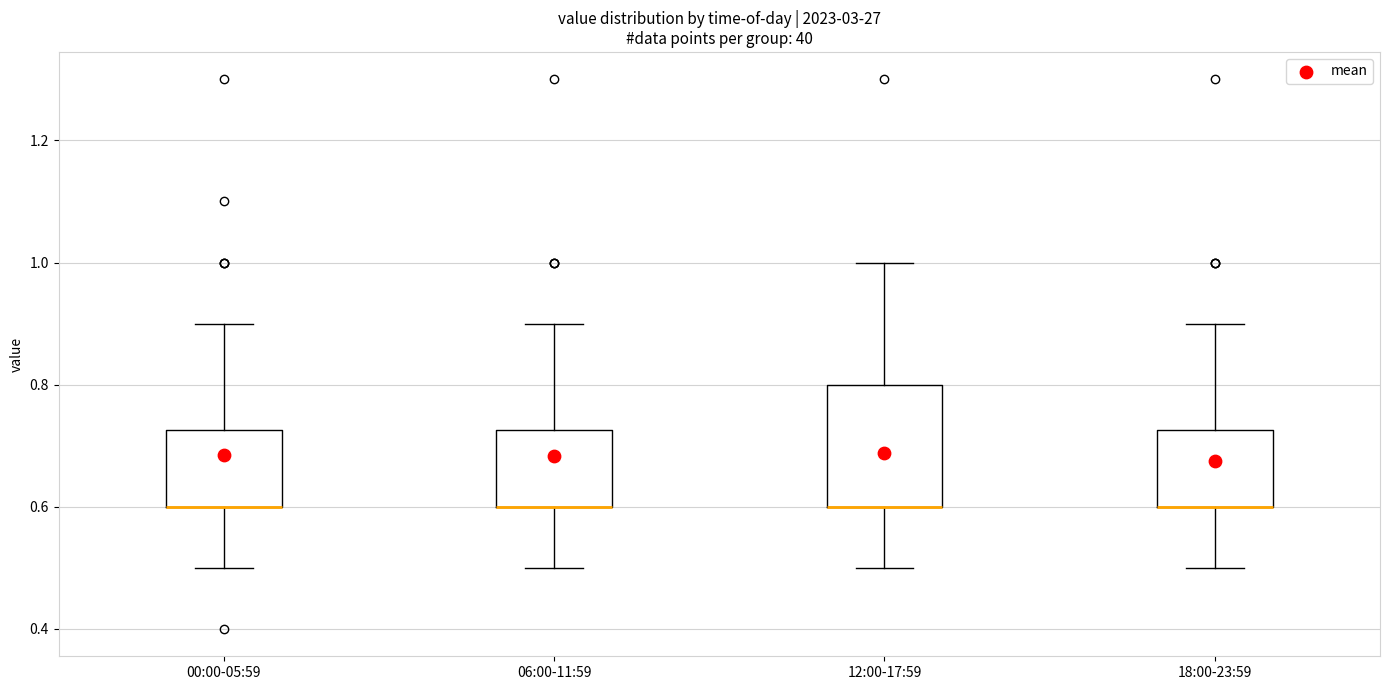

Where is the lower edge of the box for 12:00-17:59 on the y-axis? The values are not printed on the chart, so give them approximately, as read against the axis.

0.60